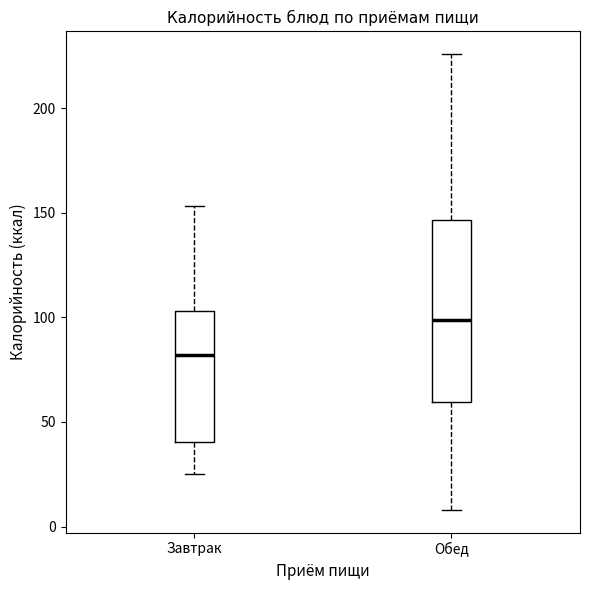

Reading left to right, read every box against the y-axis: the position of its median line, the range the box covers, and the ends of its whiskers. The values are not printed on the chart, so give them approximately, as read against the axis.

Завтрак: median 80, box 40 to 105, whiskers 25 to 155
Обед: median 100, box 60 to 145, whiskers 10 to 225